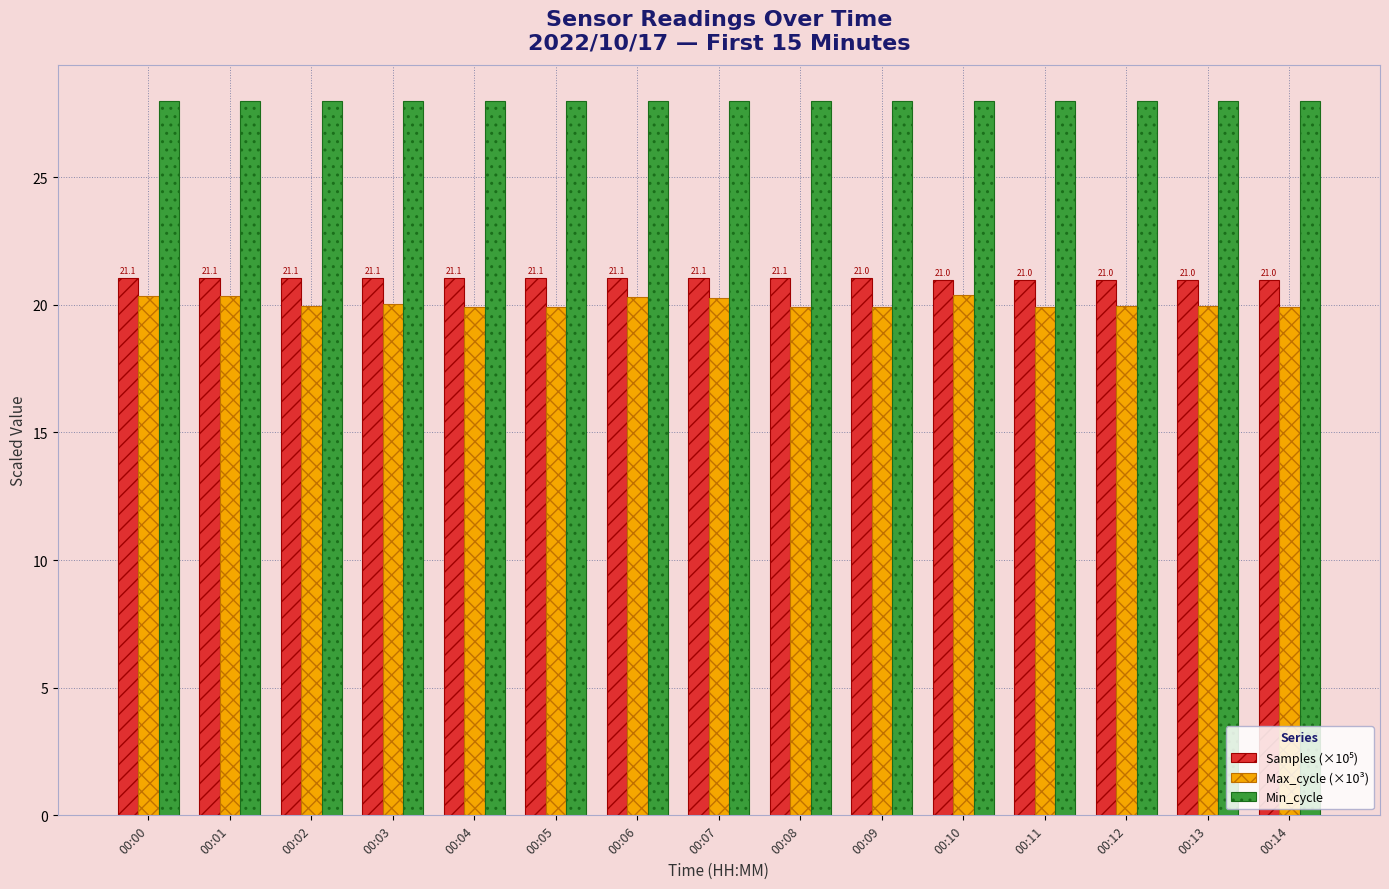

At how many categories does at least one series exceed 20?

15